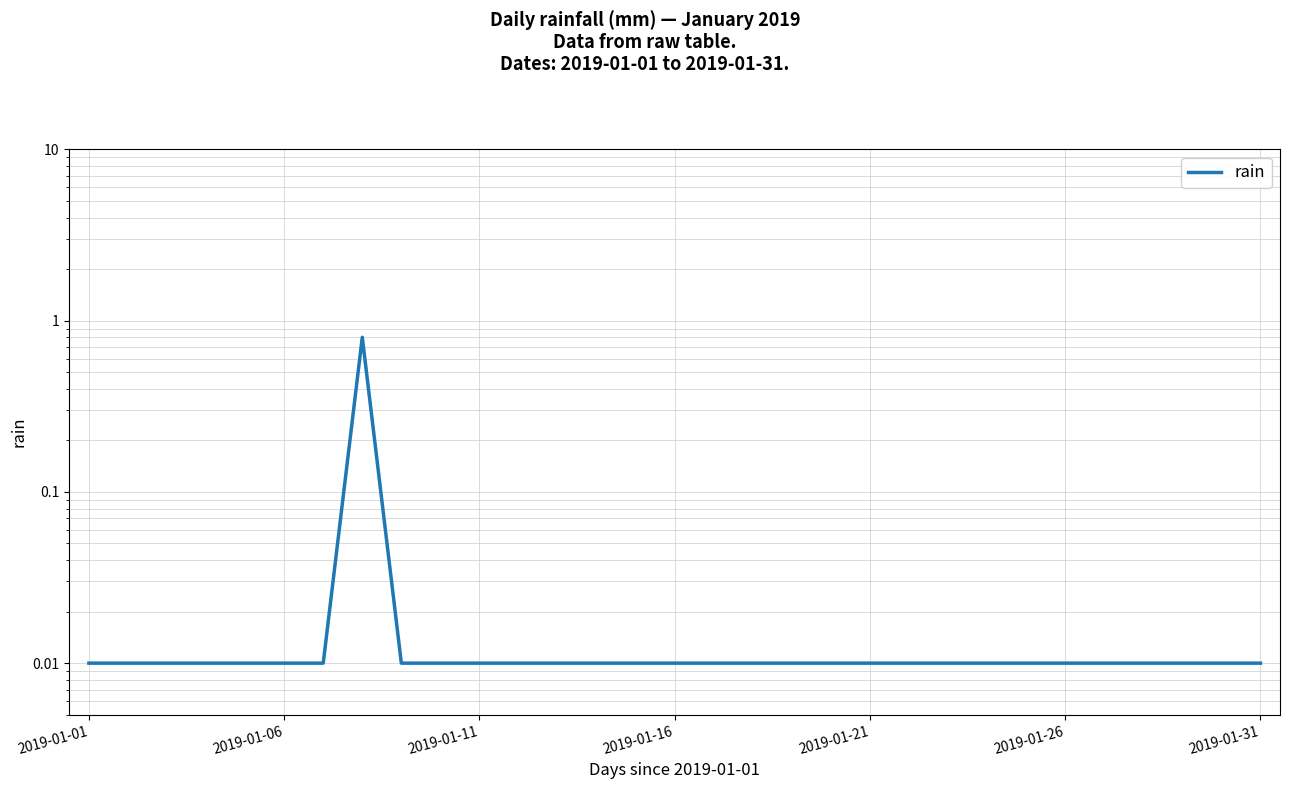

How many lines are shown in the chart?

1